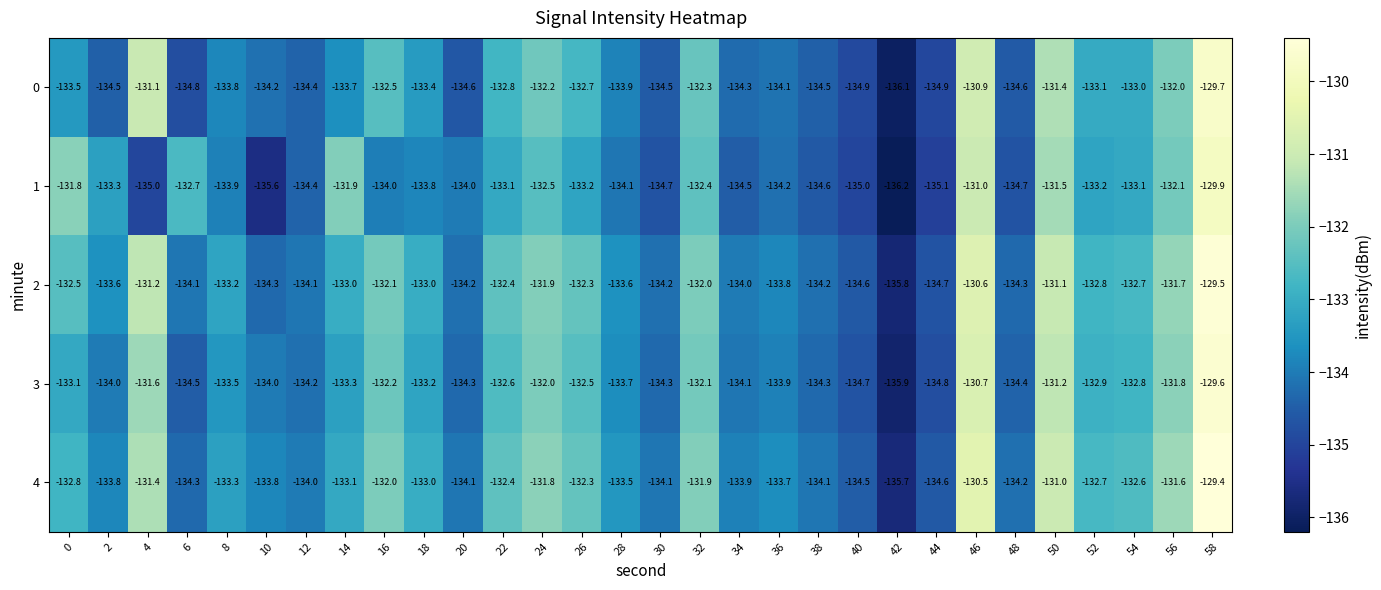

What is the spread (max minus min) of values at 34?

0.6